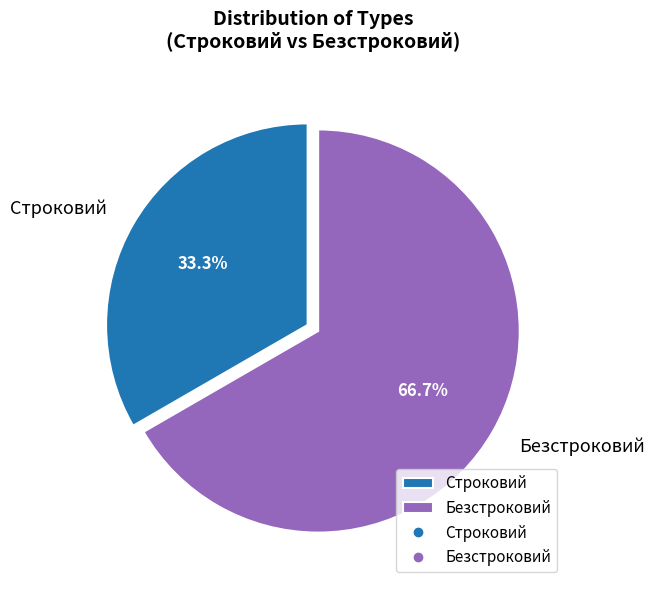

How many segments does this pie chart have?

2